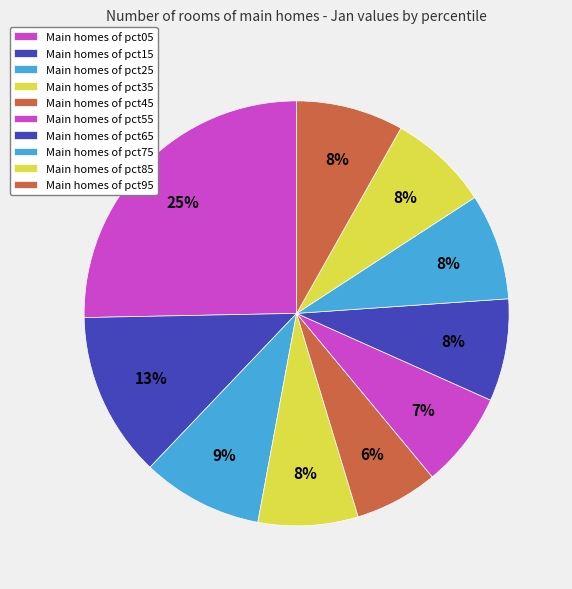

Count the number of slices in the pie.

10